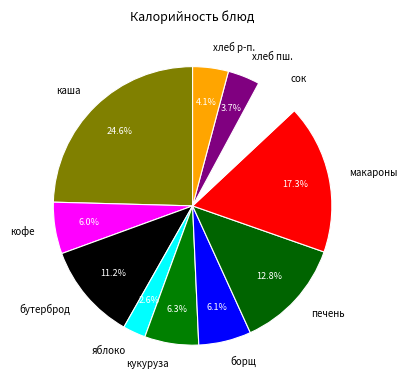

How much of the chart is everything except кукуруза?

93.7%